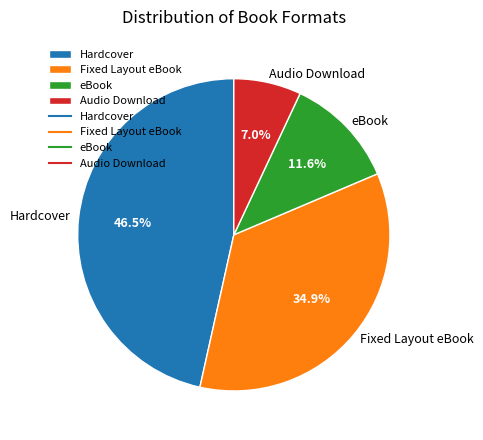

Does any single category account for the majority?

No